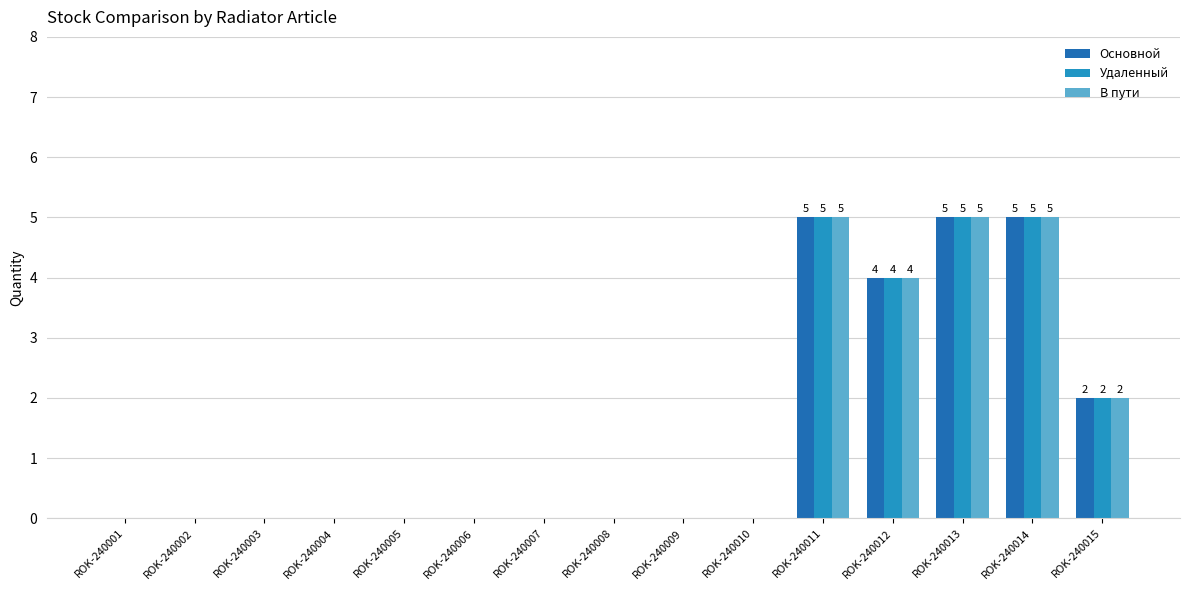

What is the maximum value for В пути?

5